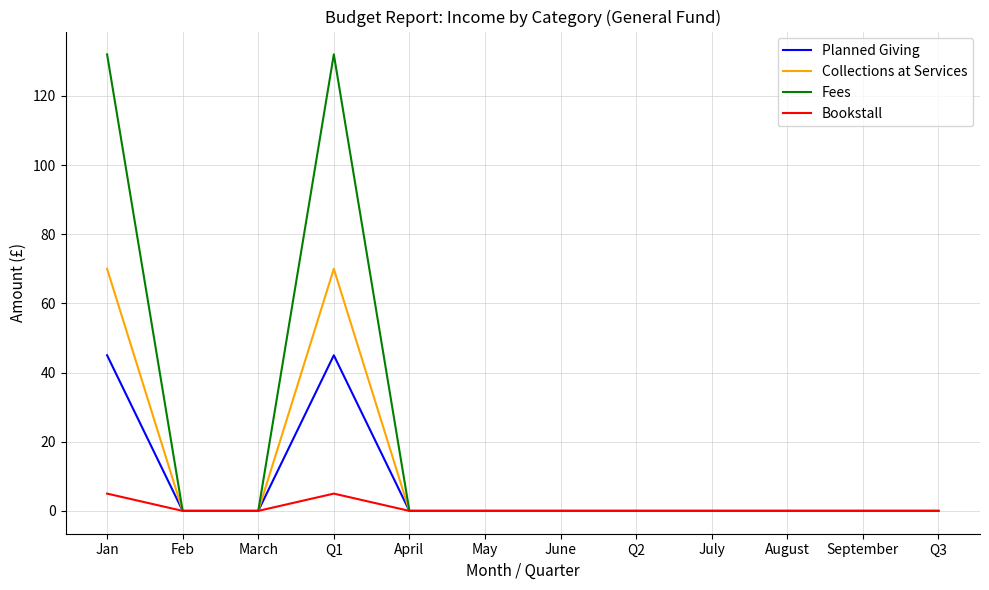

Reading left to right, extract all data points from this chart.

Planned Giving: Jan=45	Feb=0	March=0	Q1=45	April=0	May=0	June=0	Q2=0	July=0	August=0	September=0	Q3=0
Collections at Services: Jan=70	Feb=0	March=0	Q1=70	April=0	May=0	June=0	Q2=0	July=0	August=0	September=0	Q3=0
Fees: Jan=132	Feb=0	March=0	Q1=132	April=0	May=0	June=0	Q2=0	July=0	August=0	September=0	Q3=0
Bookstall: Jan=5	Feb=0	March=0	Q1=5	April=0	May=0	June=0	Q2=0	July=0	August=0	September=0	Q3=0